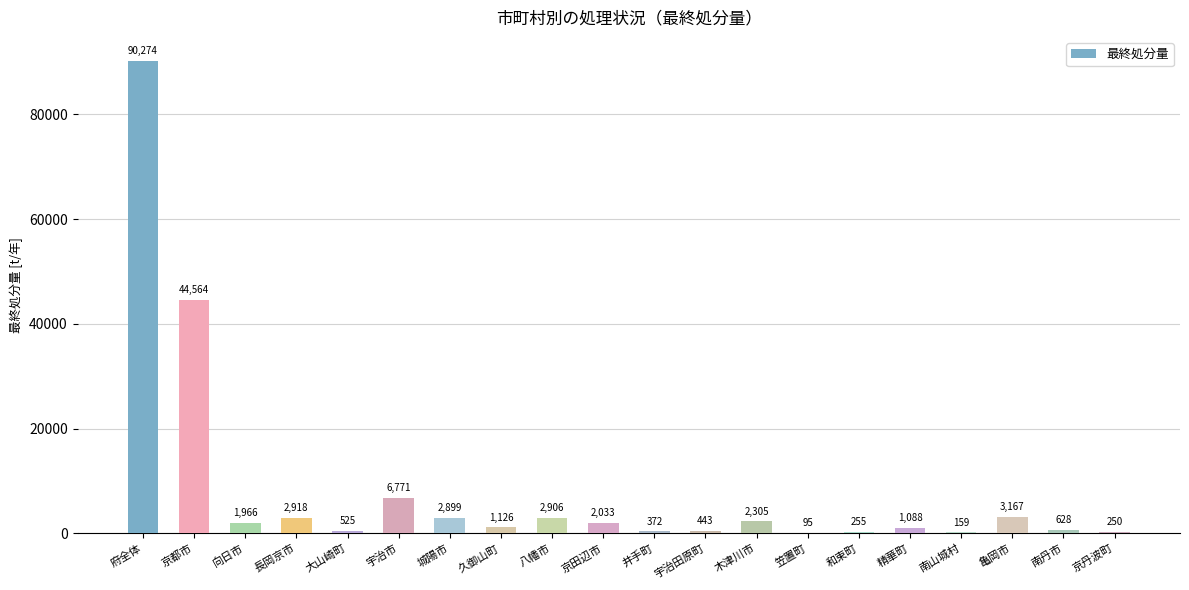

Reading right to left, list all the values displayed in this chart.

250	628	3167	159	1088	255	95	2305	443	372	2033	2906	1126	2899	6771	525	2918	1966	44564	90274